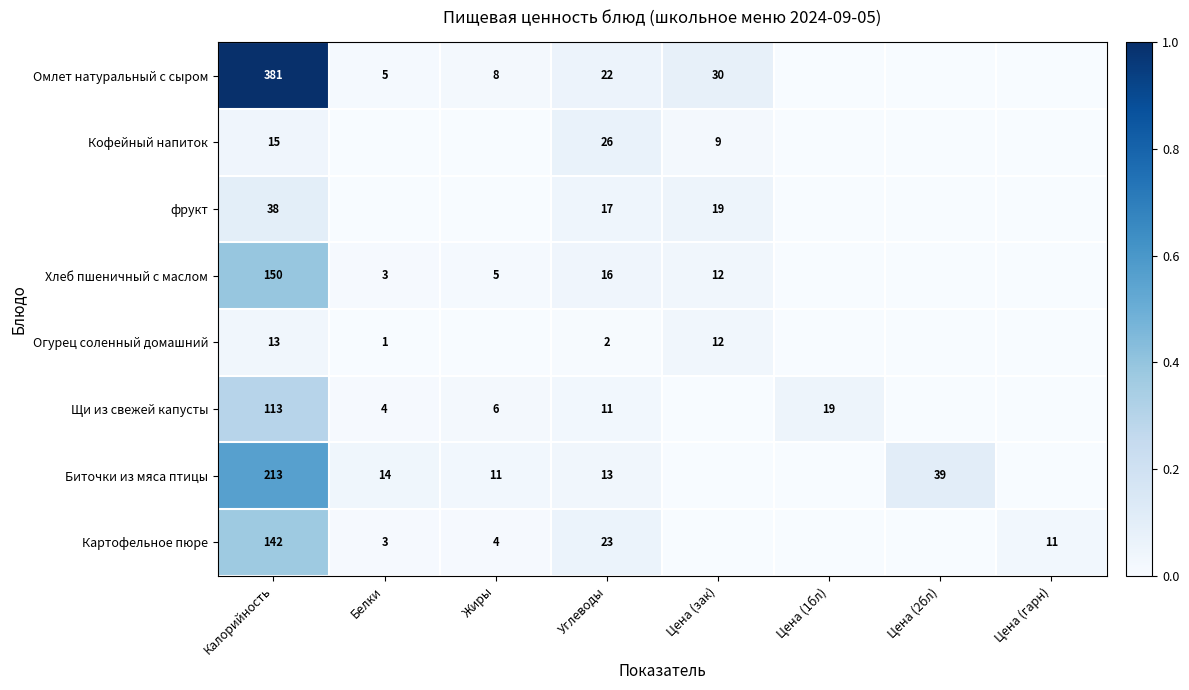

Between Белки and Цена (зак), which is larger?

Цена (зак)